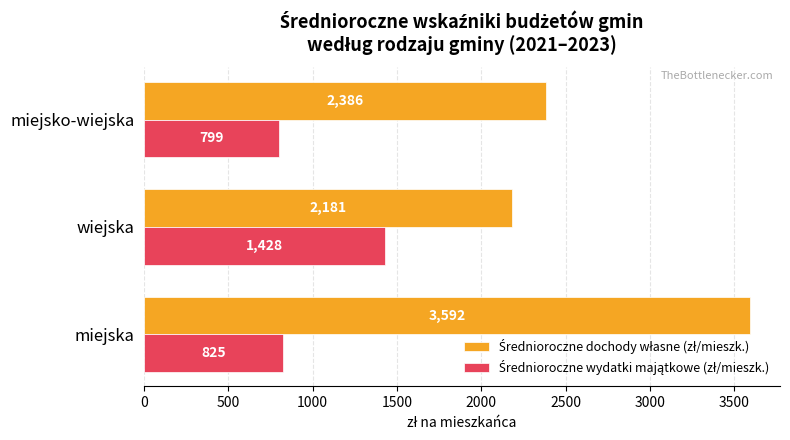

What is the difference between the highest and lowest values at miejsko-wiejska?

1587.0